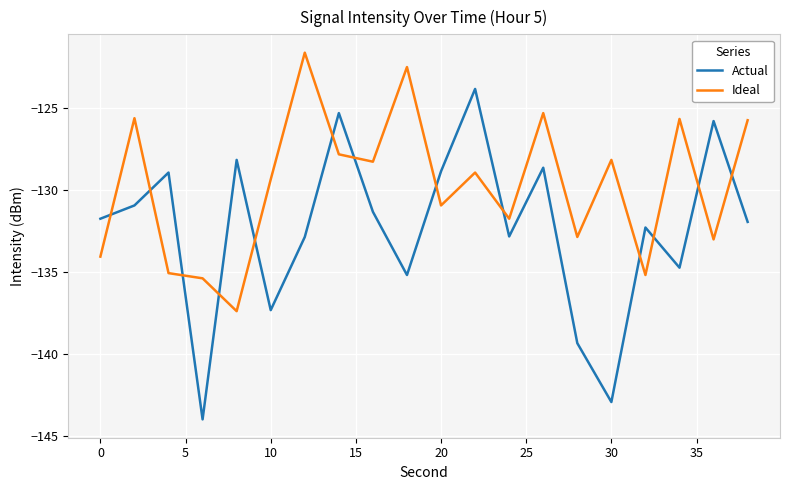

After their last crossing, which series has the higher values: Ideal or Actual?

Ideal